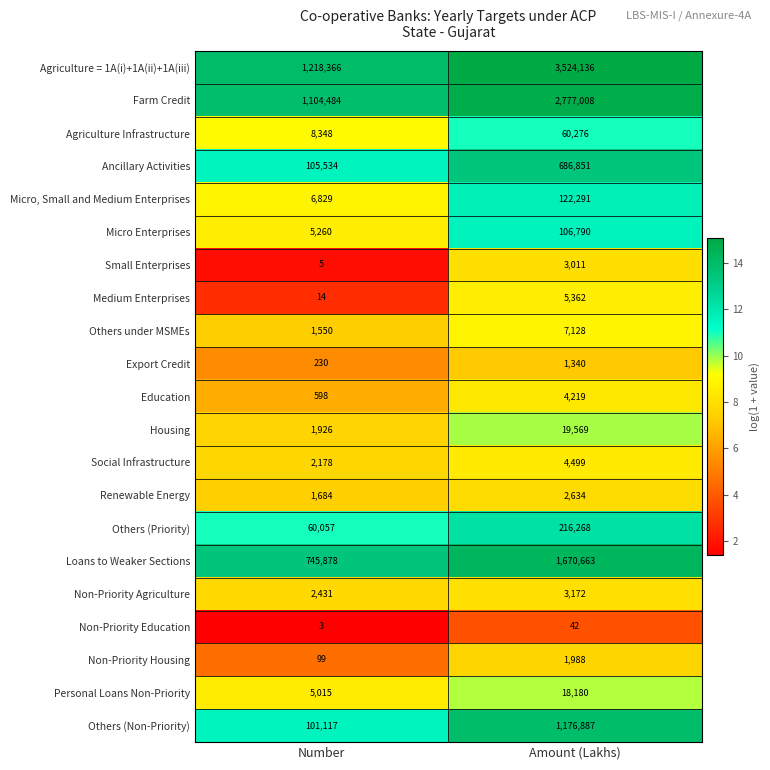

Count the number of data series in this chart.

21